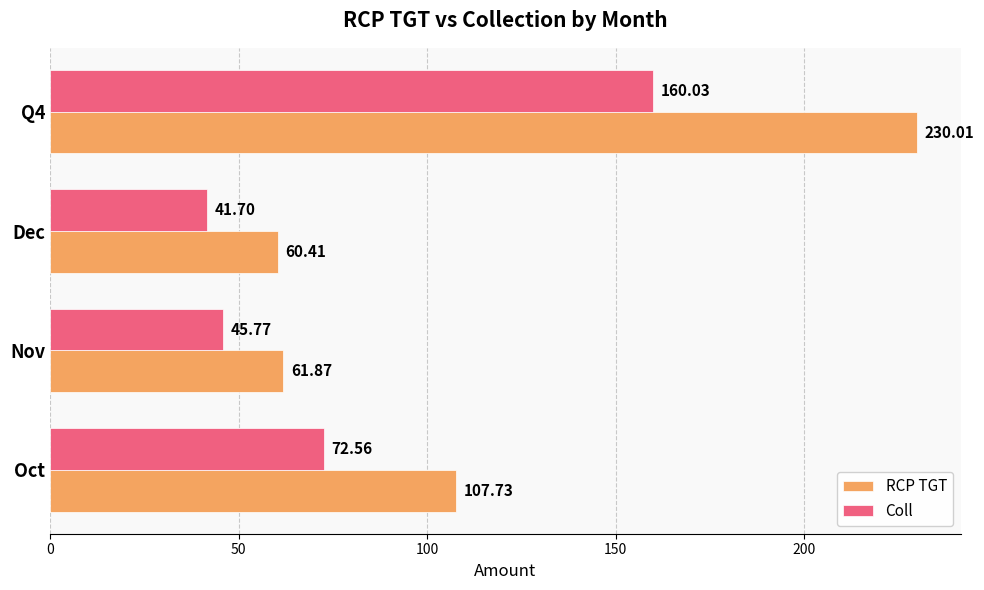

At how many categories does at least one series exceed 148?

1